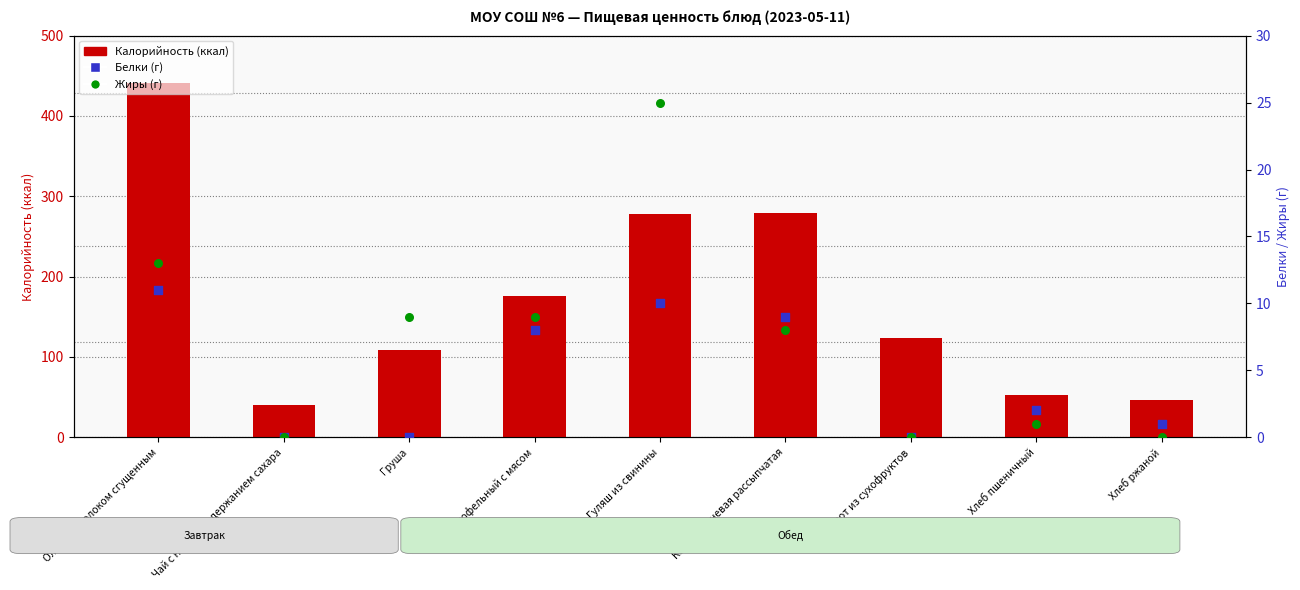

At which category is the sum across all series the highest?

Оладьи с молоком сгущенным